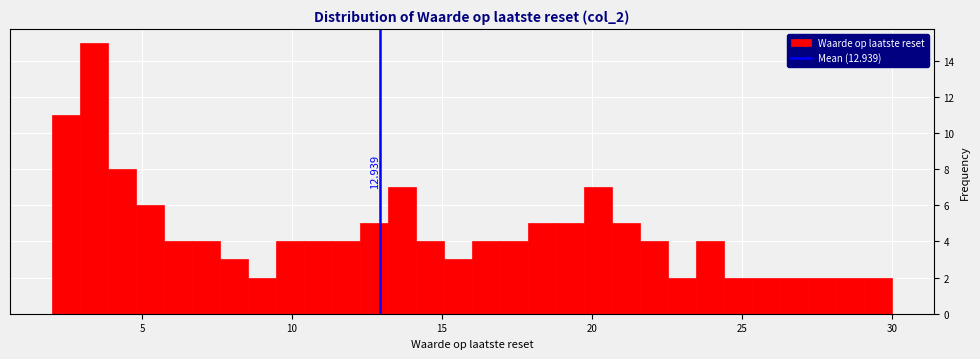

Read against the x-axis, roughly where is the centre of the tallest bar?

3.5